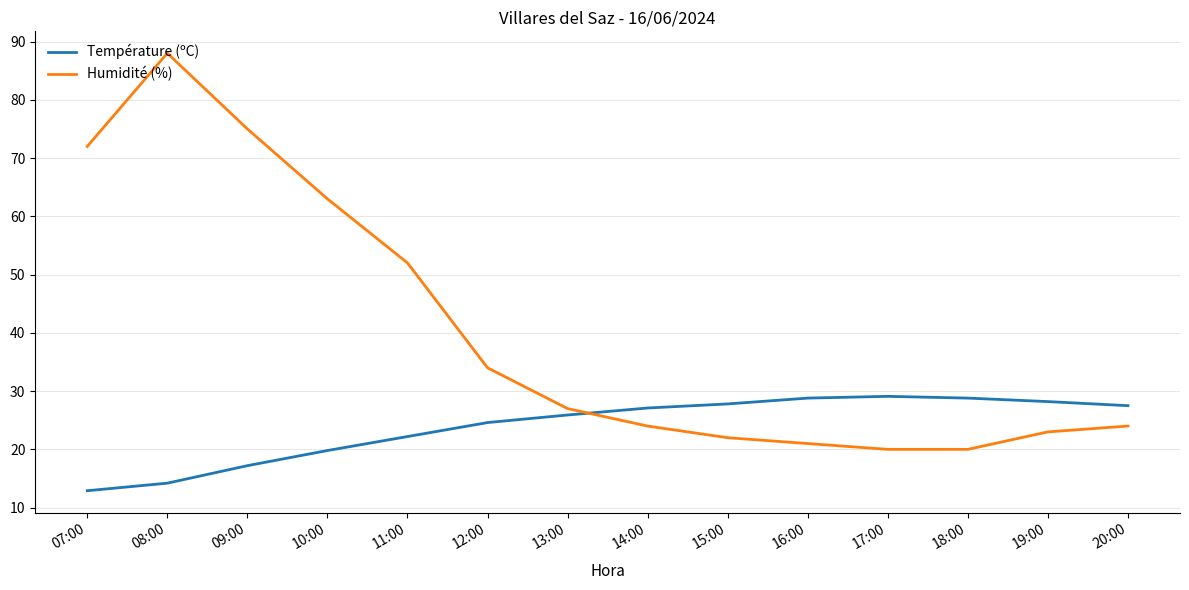

What is the approximate value of Humidité (%) at 12:00?

34.0